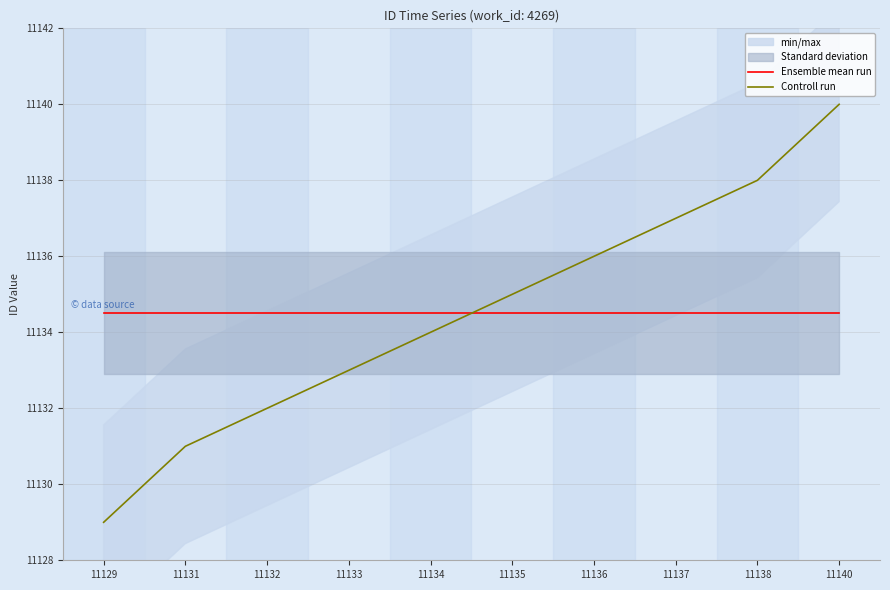

The value of Ensemble mean run at 11137 is 11134.5. True or false?

True